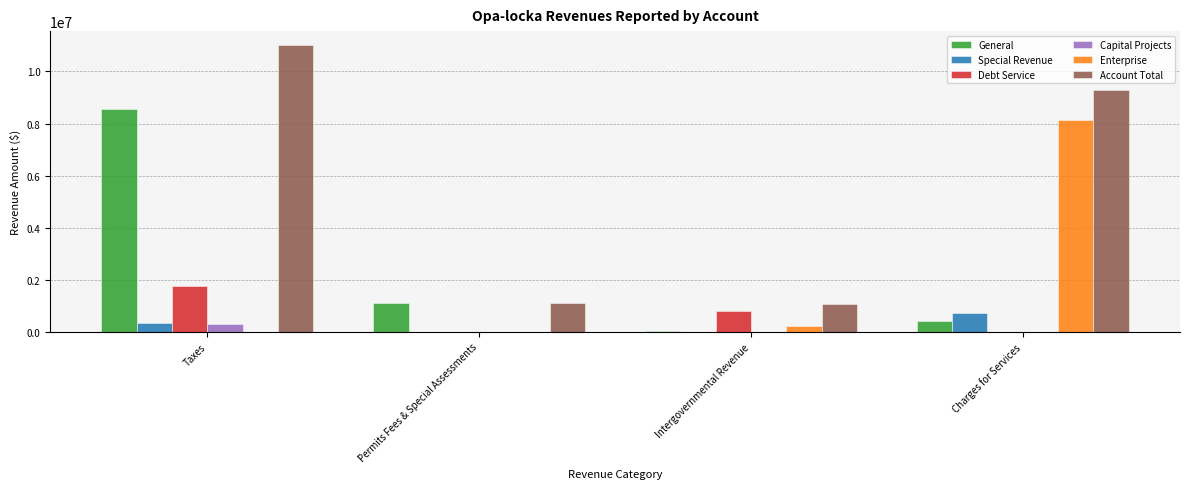

Between Taxes and Permits Fees & Special Assessments, which series saw the biggest shift?

Account Total